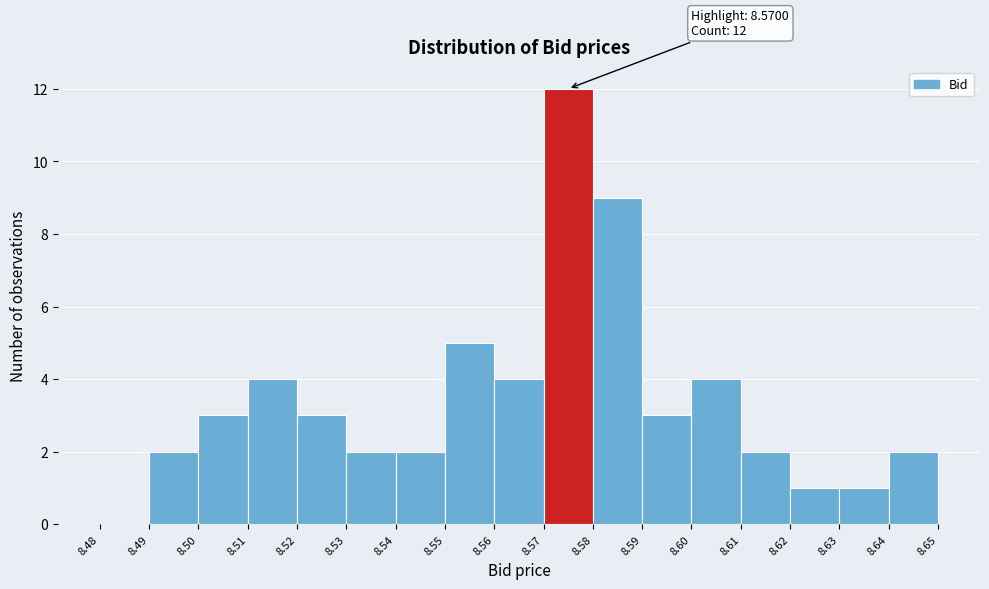

Which range on the x-axis has the tallest bar?

8.57 to 8.58